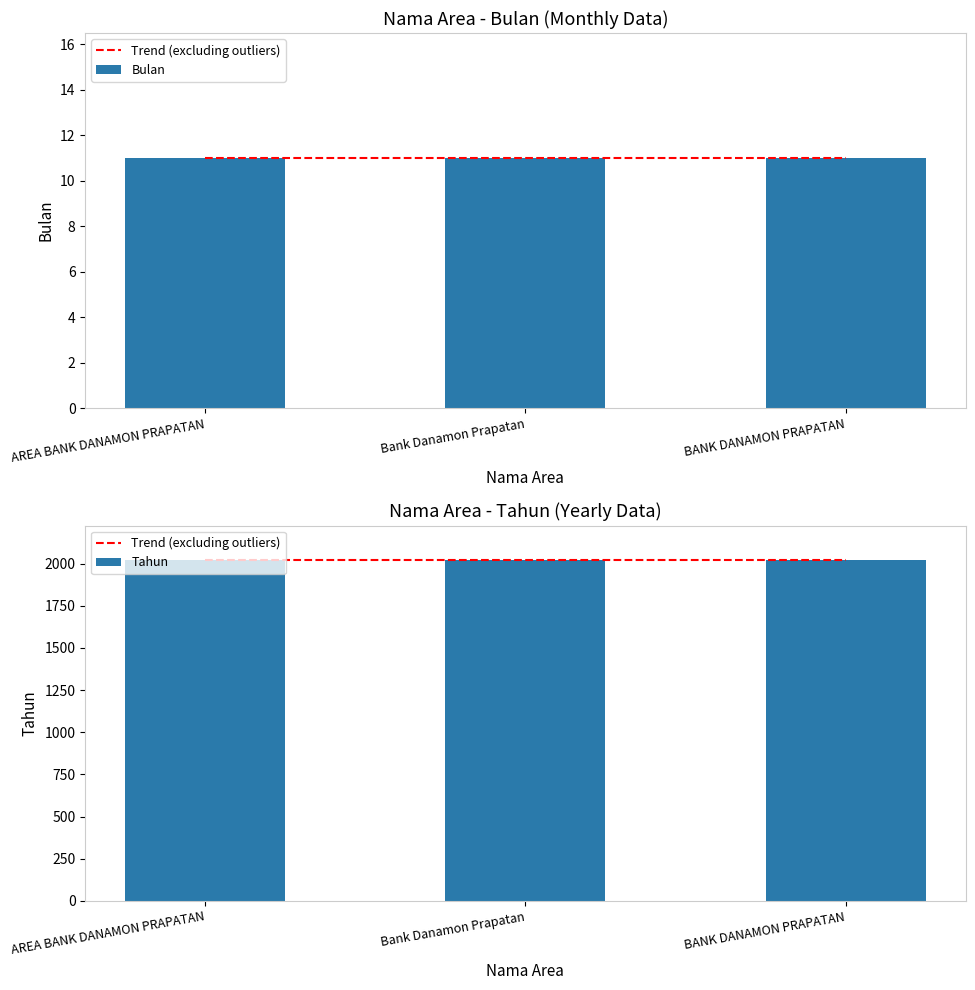

Reading left to right, what are all the values shown in this chart?

Bulan: AREA BANK DANAMON PRAPATAN=11	Bank Danamon Prapatan=11	BANK DANAMON PRAPATAN=11
Tahun: AREA BANK DANAMON PRAPATAN=2024	Bank Danamon Prapatan=2024	BANK DANAMON PRAPATAN=2024